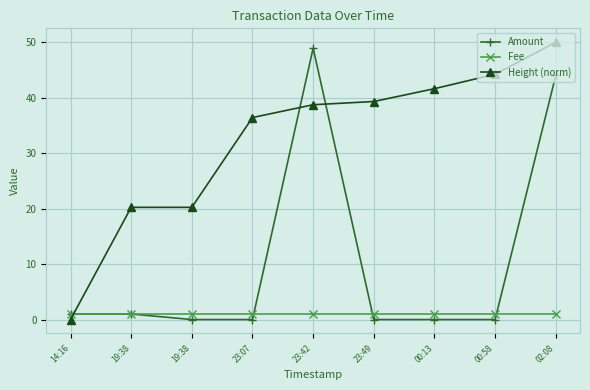

What is the label of the 9th point from the left?

02:08